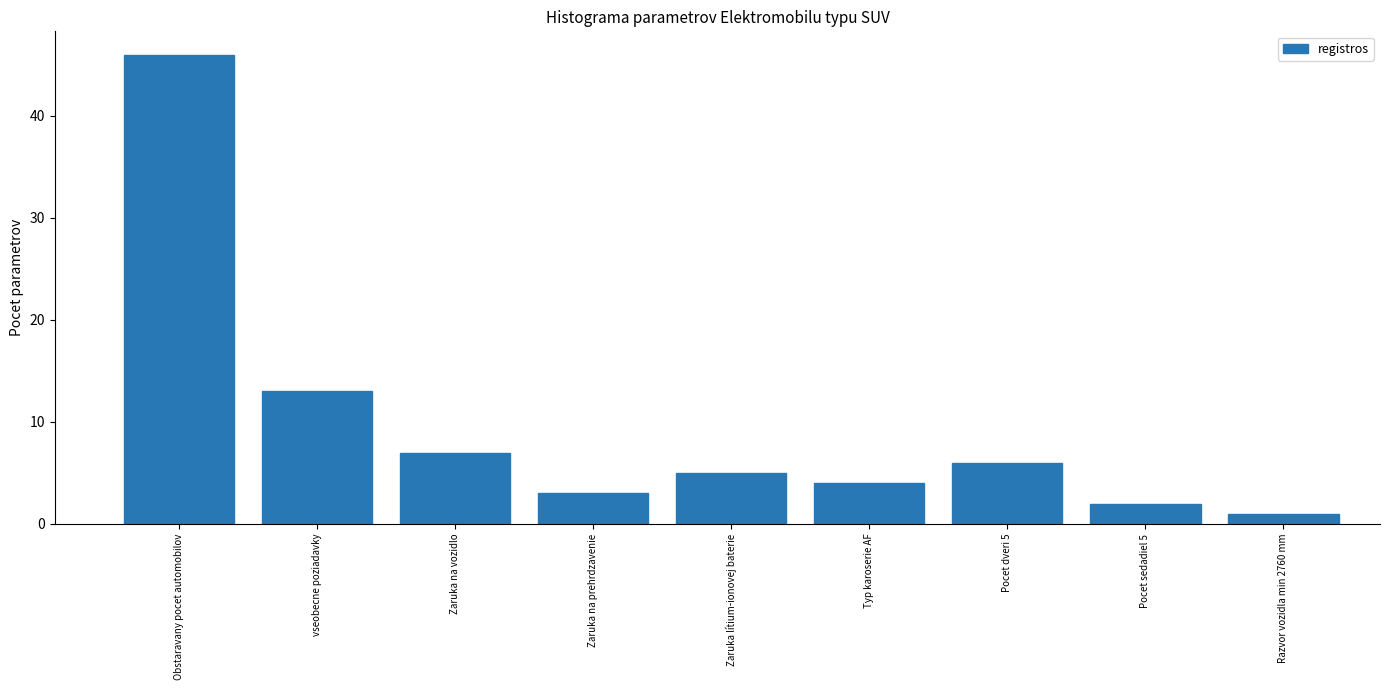

Reading right to left, list all the values displayed in this chart.

Razvor vozidla min 2760 mm=1	Pocet sedadiel 5=2	Pocet dveri 5=6	Typ karoserie AF=4	Zaruka lítium-ionovej baterie=5	Zaruka na prehrdzavenie=3	Zaruka na vozidlo=7	vseobecne poziadavky=13	Obstaravany pocet automobilov=46